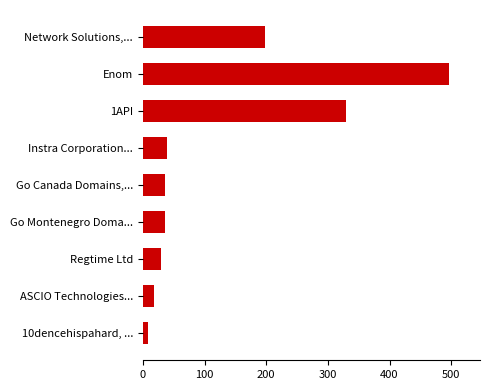

How many series are shown in this chart?

1